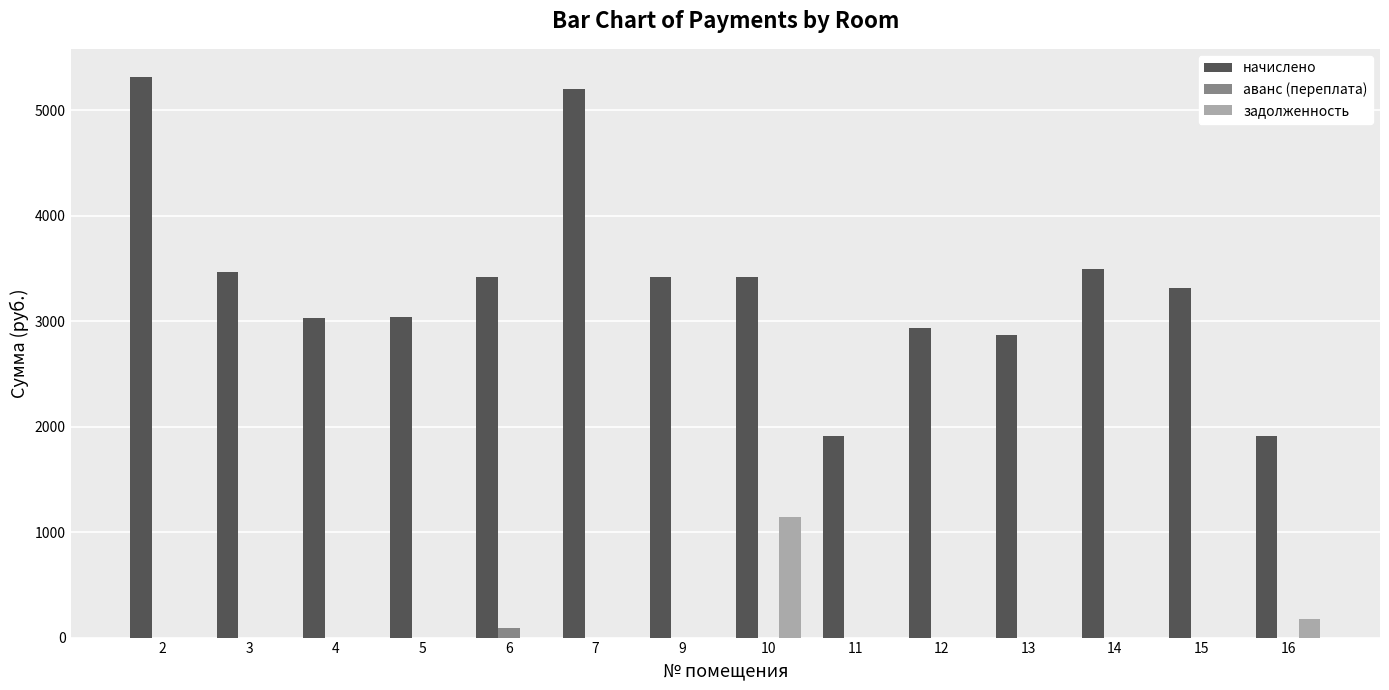

Is the value of начислено at 3 greater than the value of задолженность at 3?

Yes